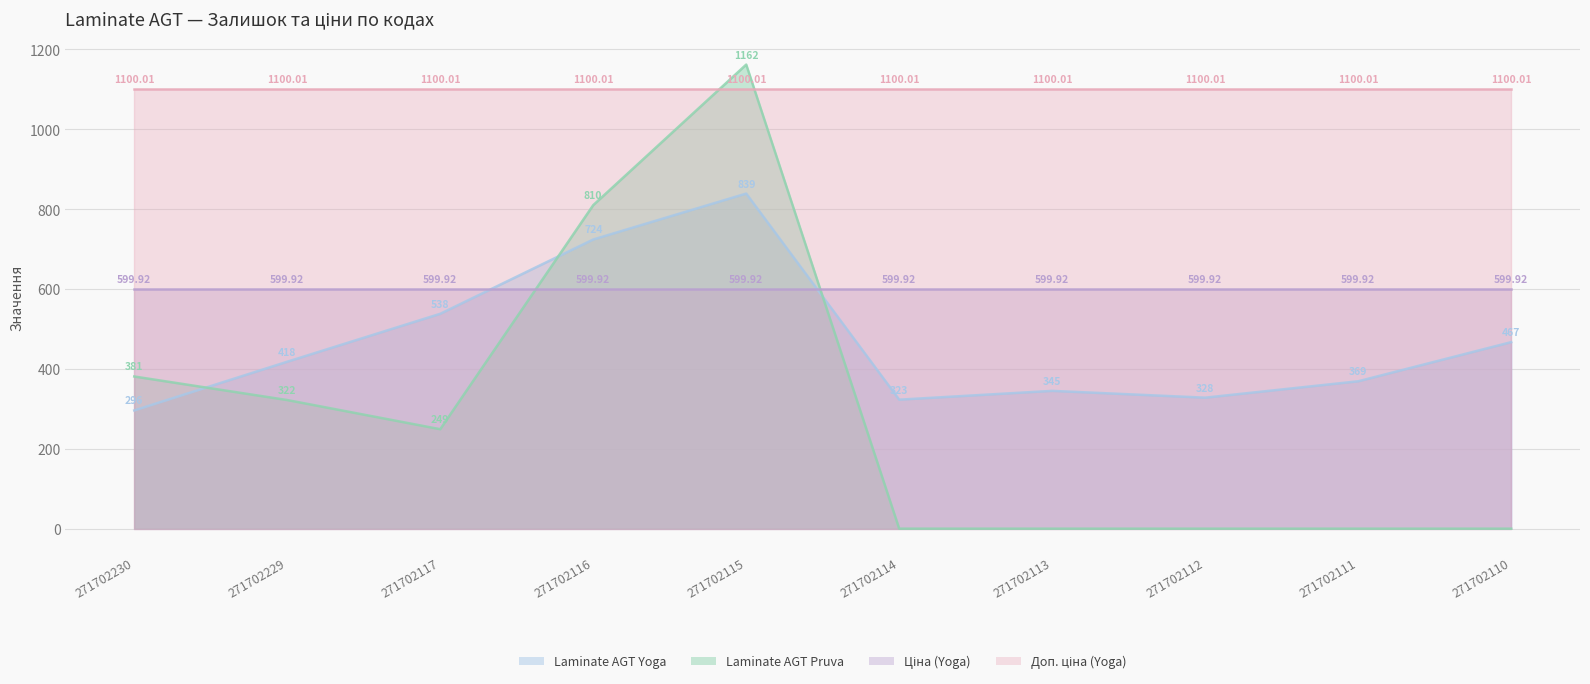

What is the difference between the Laminate AGT Pruva values at 271702110 and 271702229?

322